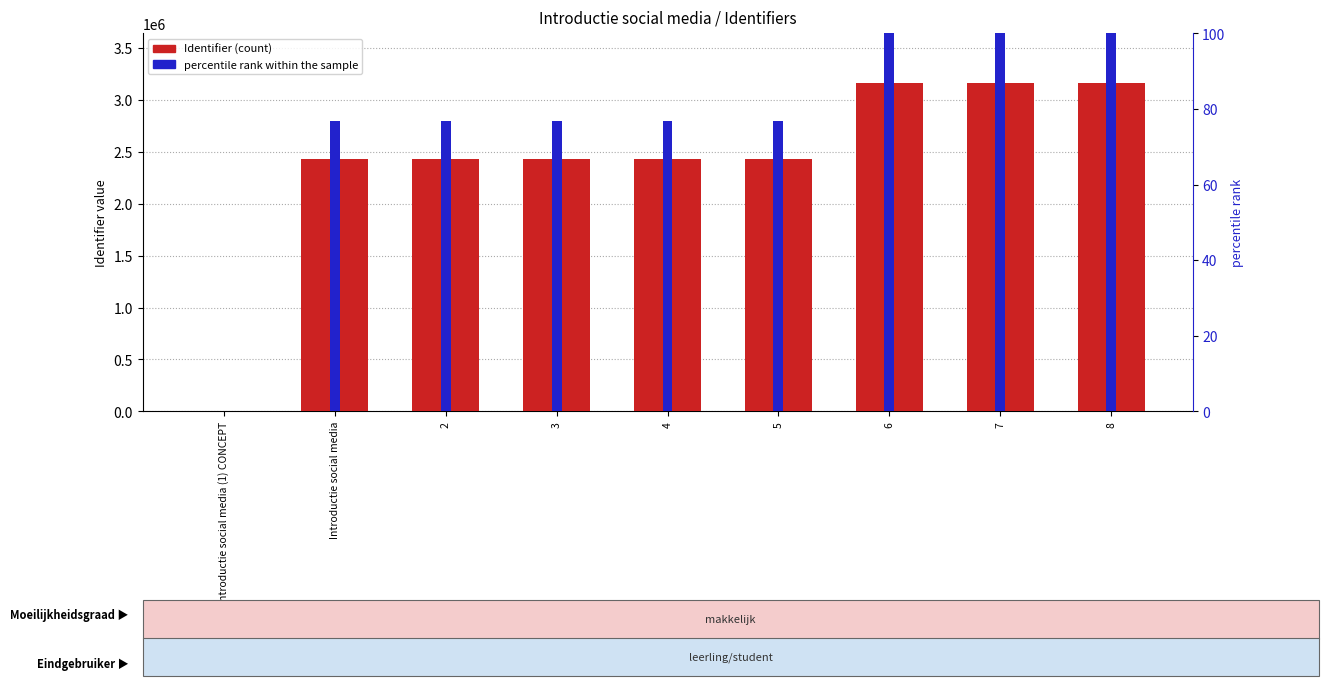

How many bars are there in each group?

2